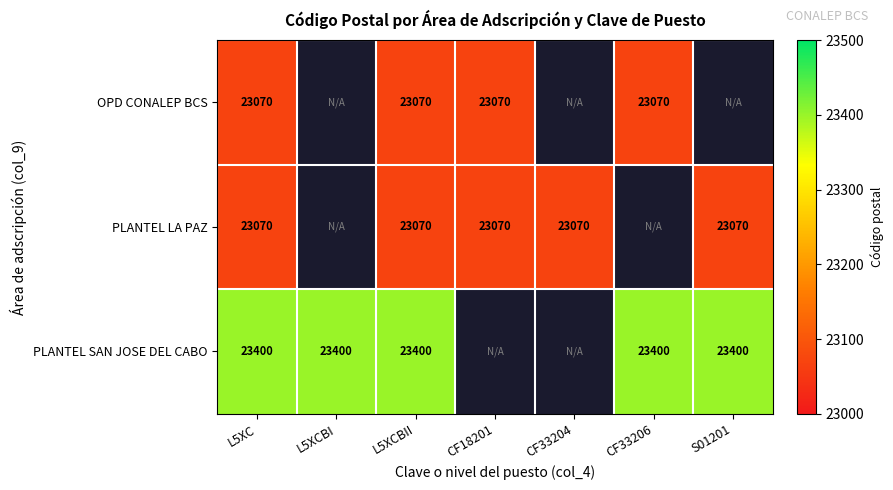

Is it true that OPD CONALEP BCS equals 8214 at L5XC?

False